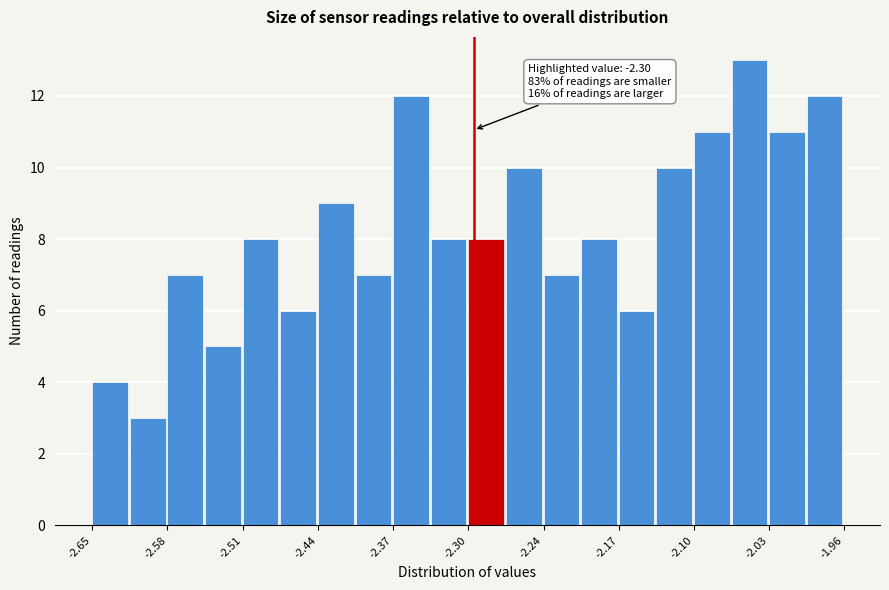

Around what value on the x-axis is the tallest bar? Give the approximate position of its centre, as read against the axis.

-2.05